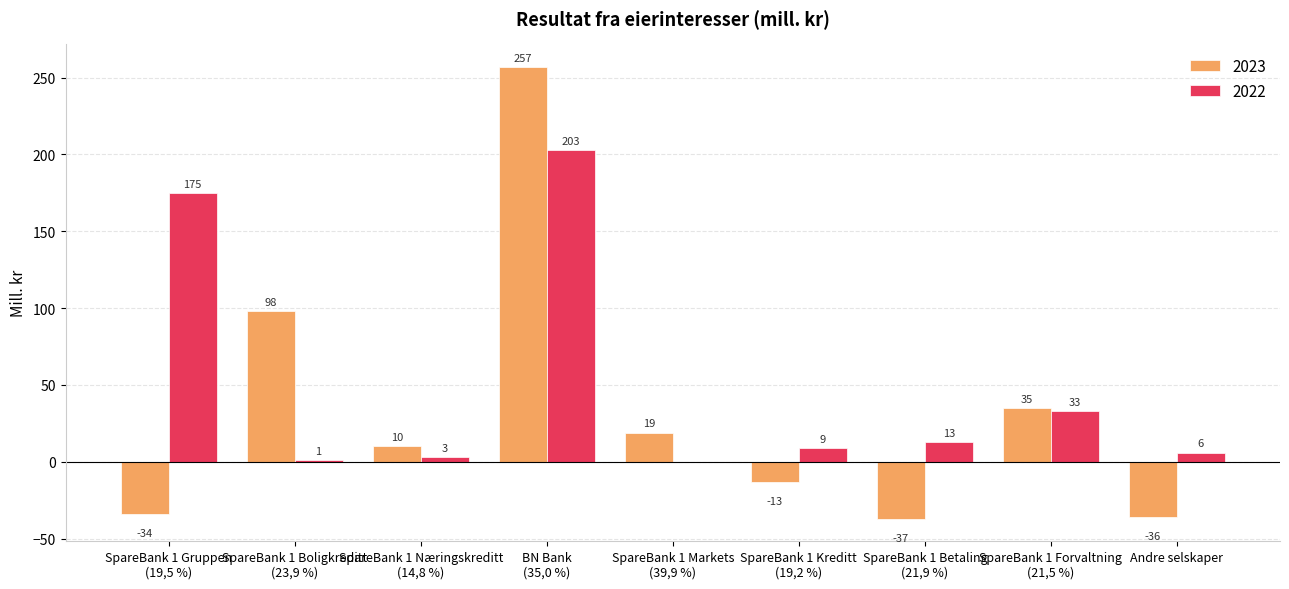

Which series has the largest range (max minus min)?

2023